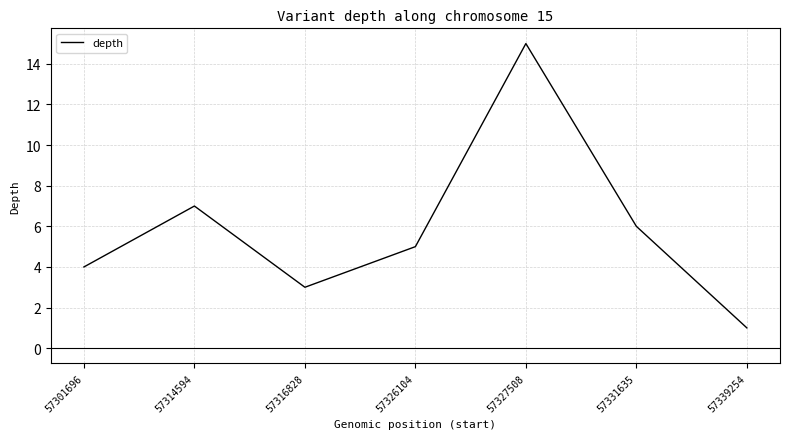

At which label is the value closest to 8?

57314594